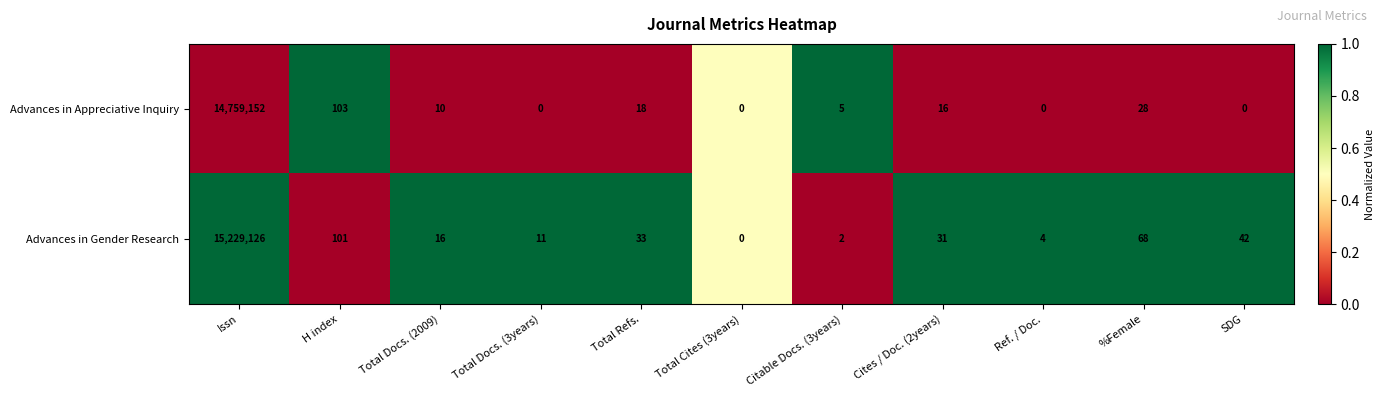

Rank the series by their maximum value, from highest to lowest.

Advances in Gender Research, Advances in Appreciative Inquiry